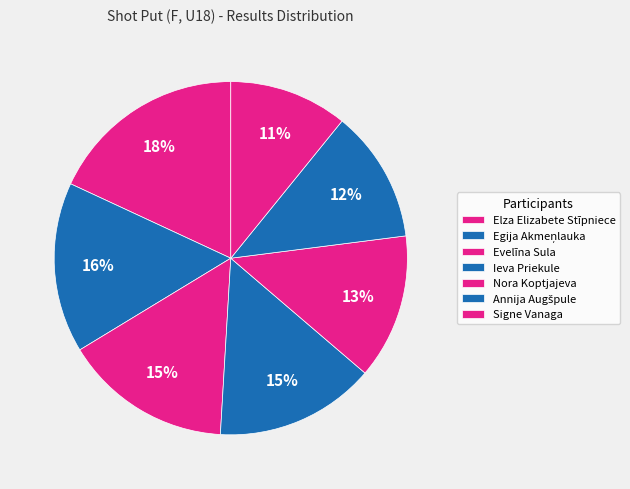

What percentage do Evelīna Sula and Nora Koptjajeva together represent?

28.7%